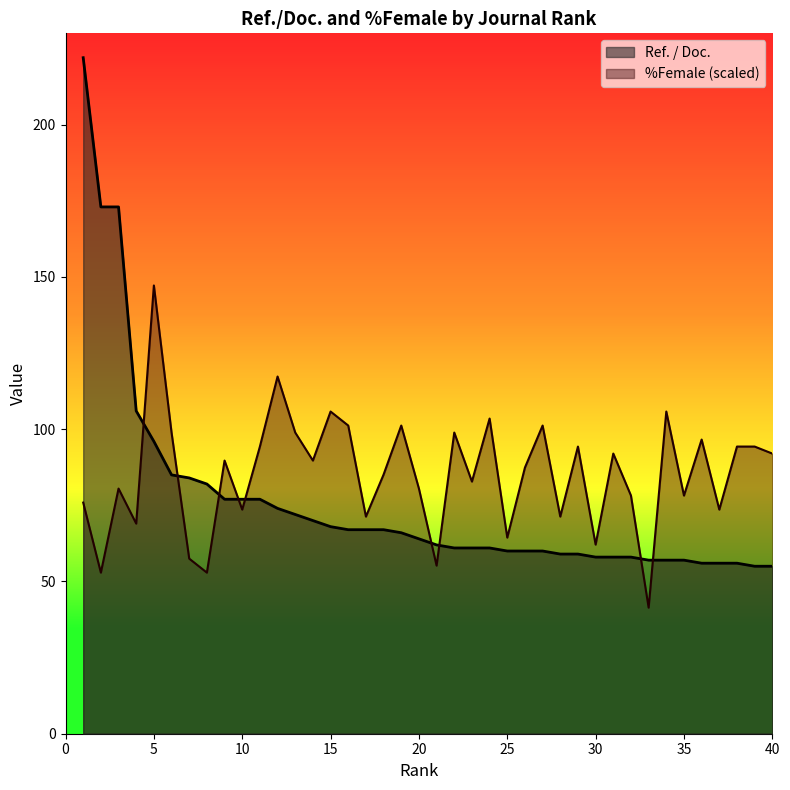

What is the difference between the highest and lowest values at 18?

18.1